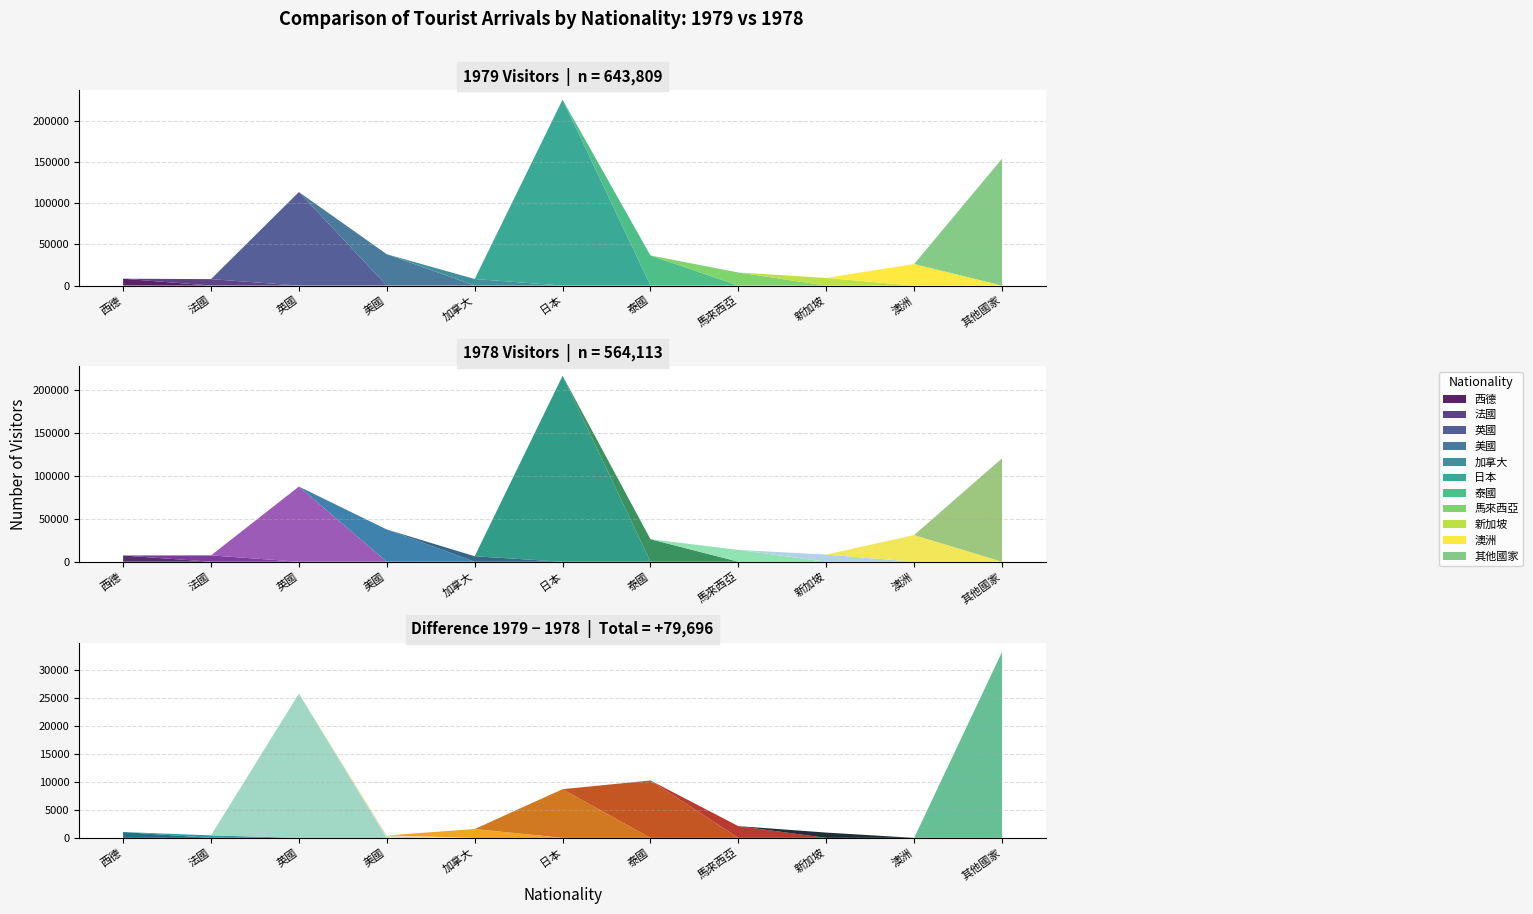

How many values in the 1979 N series exceed 26190?

5